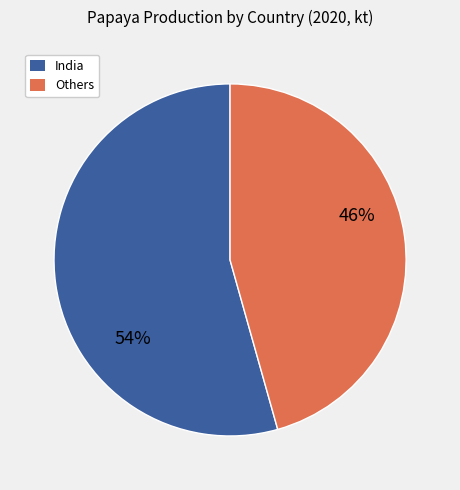

True or false: India accounts for 54% of the total.

True